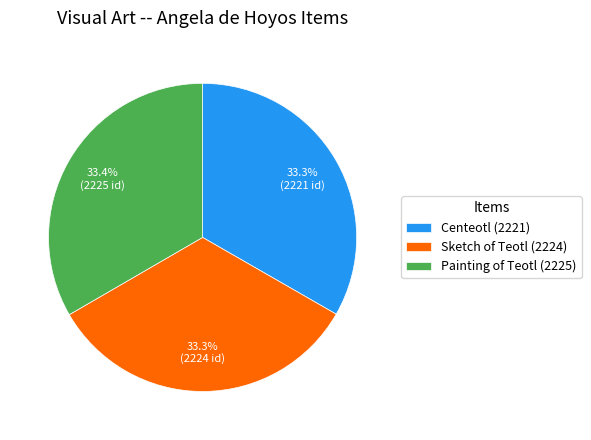

The Sketch of Teotl (2224) slice represents 33% of the pie. True or false?

True